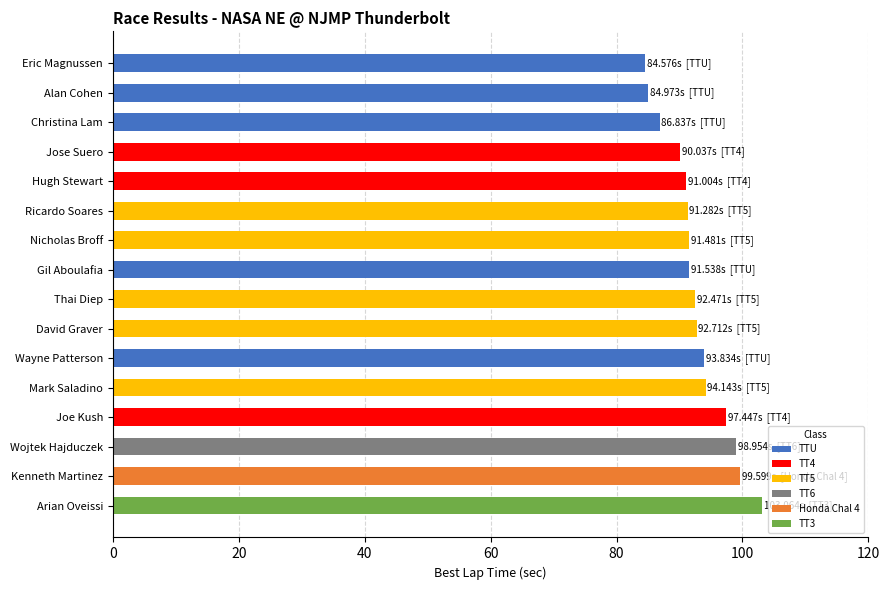

What is the sum of all values?

1484.0